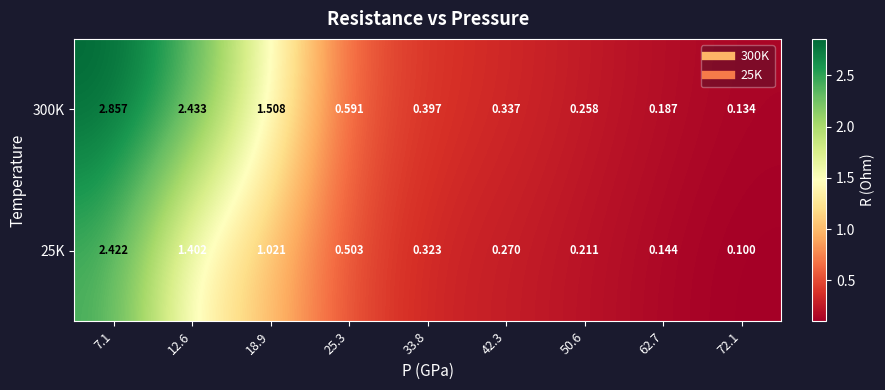

Is the value of 300K at 18.9 greater than the value of 25K at 18.9?

Yes